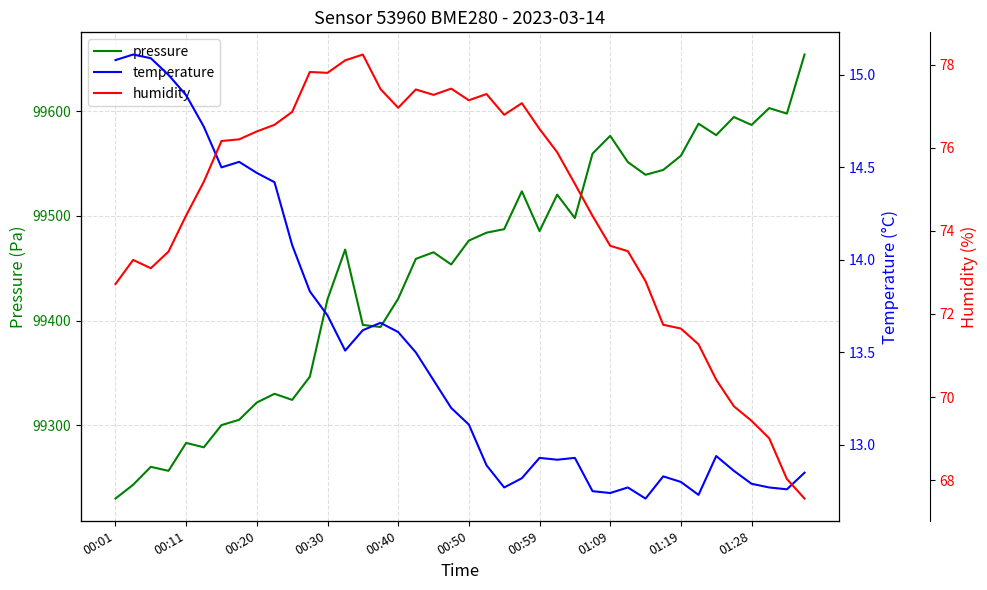

At which category does the chart reach its minimum across all series?

30